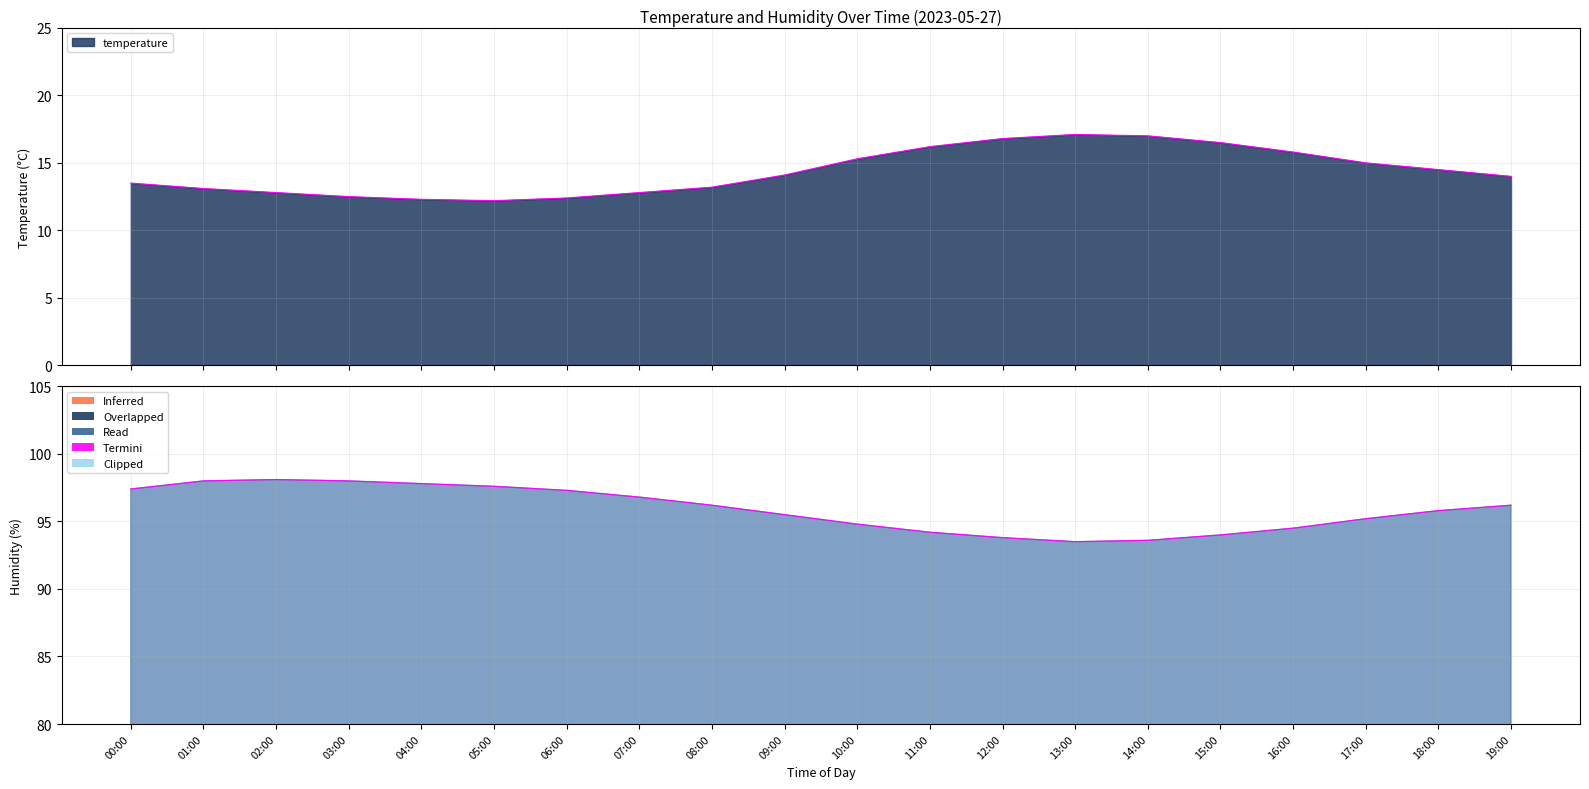

What is the difference between the temperature values at 16:00 and 18:00?

1.3